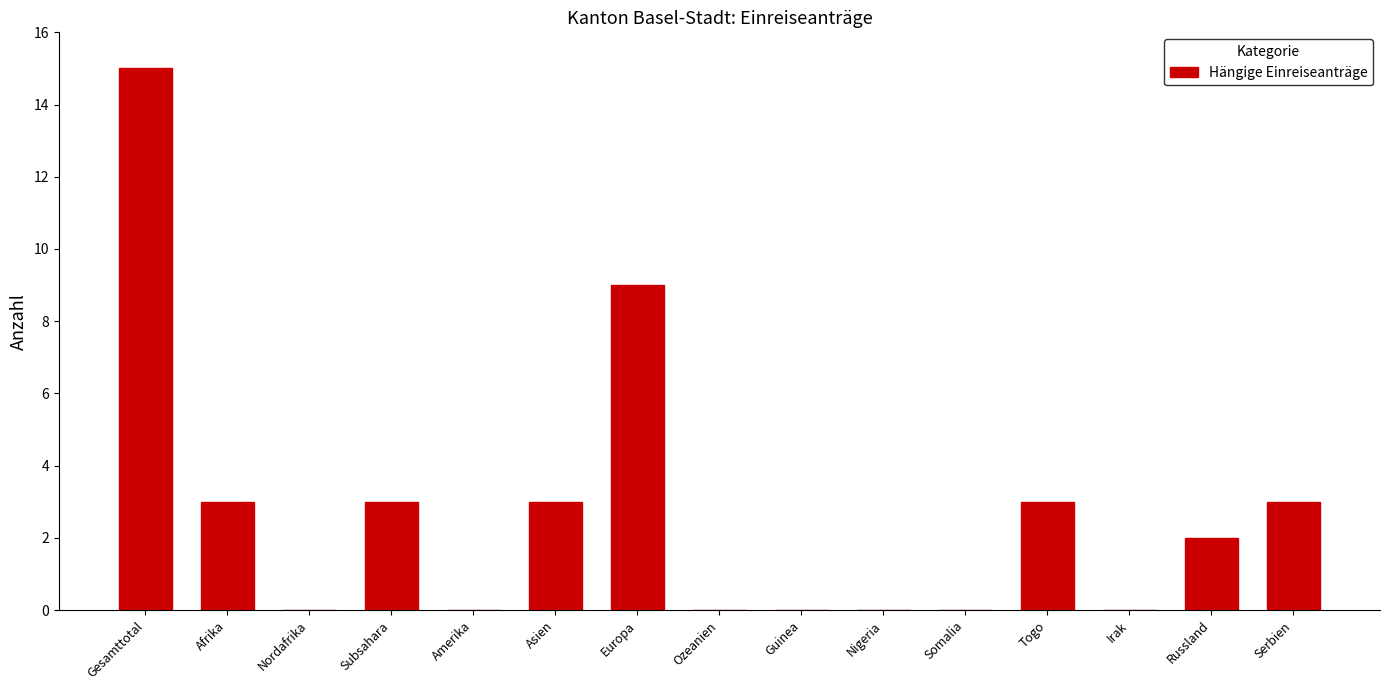

Which has a higher value, Nordafrika or Russland?

Russland